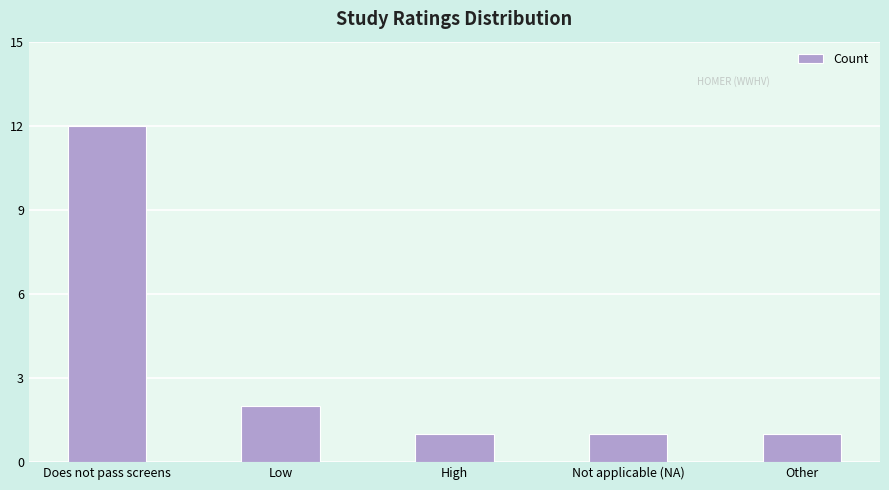

Reading left to right, list all the values displayed in this chart.

12	2	1	1	1